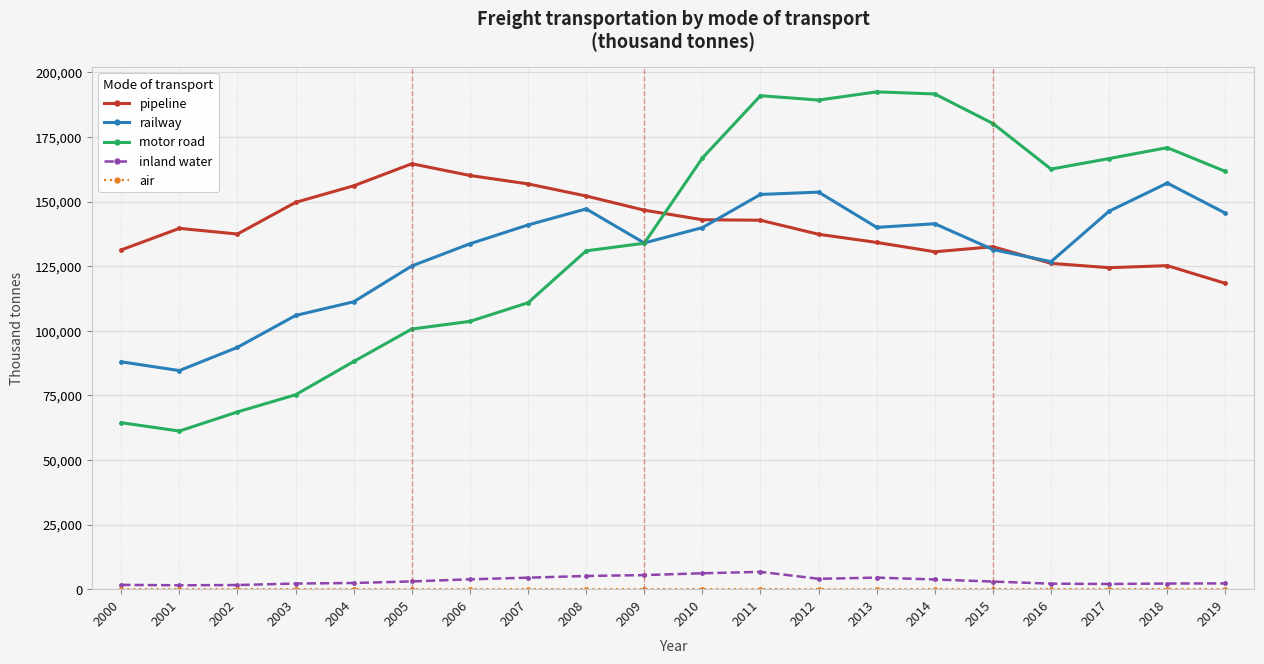

True or false: inland water and motor road cross at least once.

False